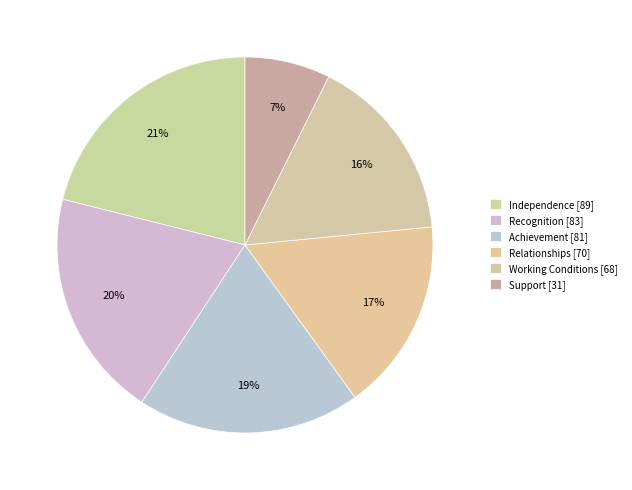

How many slices are in this pie chart?

6